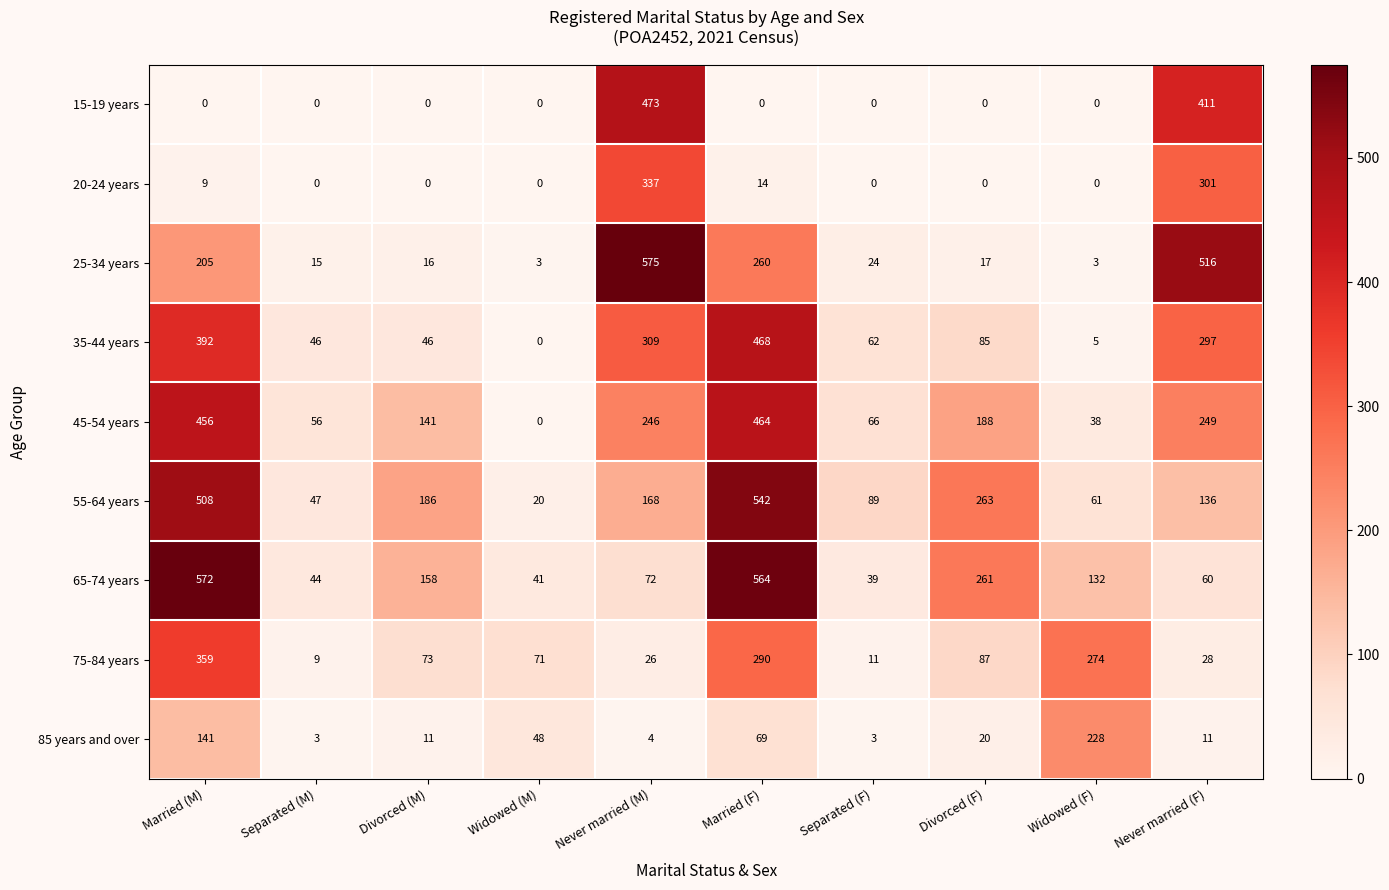

At how many categories does at least one series exceed 167?

7